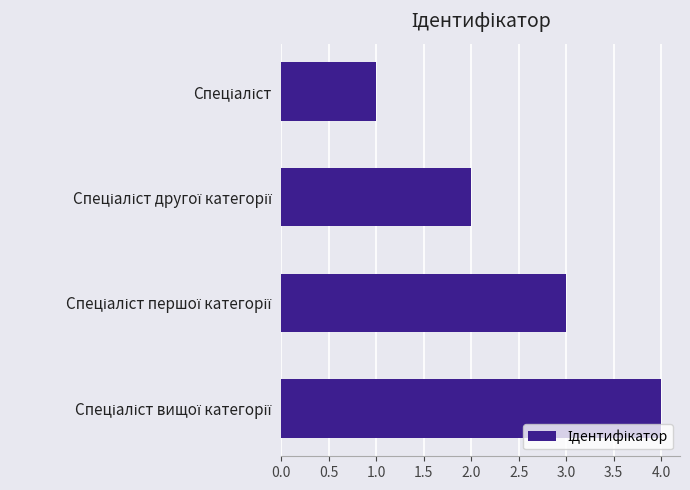

How many bars are there in total?

4